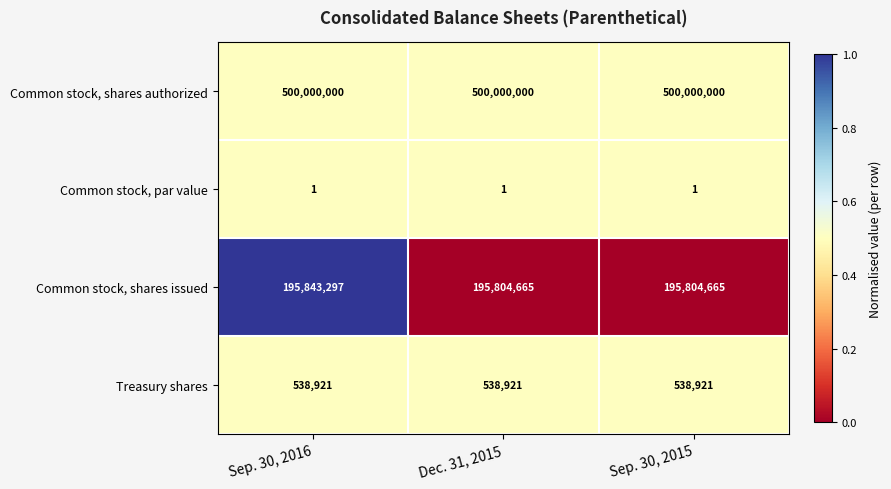

The Common stock, shares issued series shows 303594745 at Sep. 30, 2016. True or false?

False